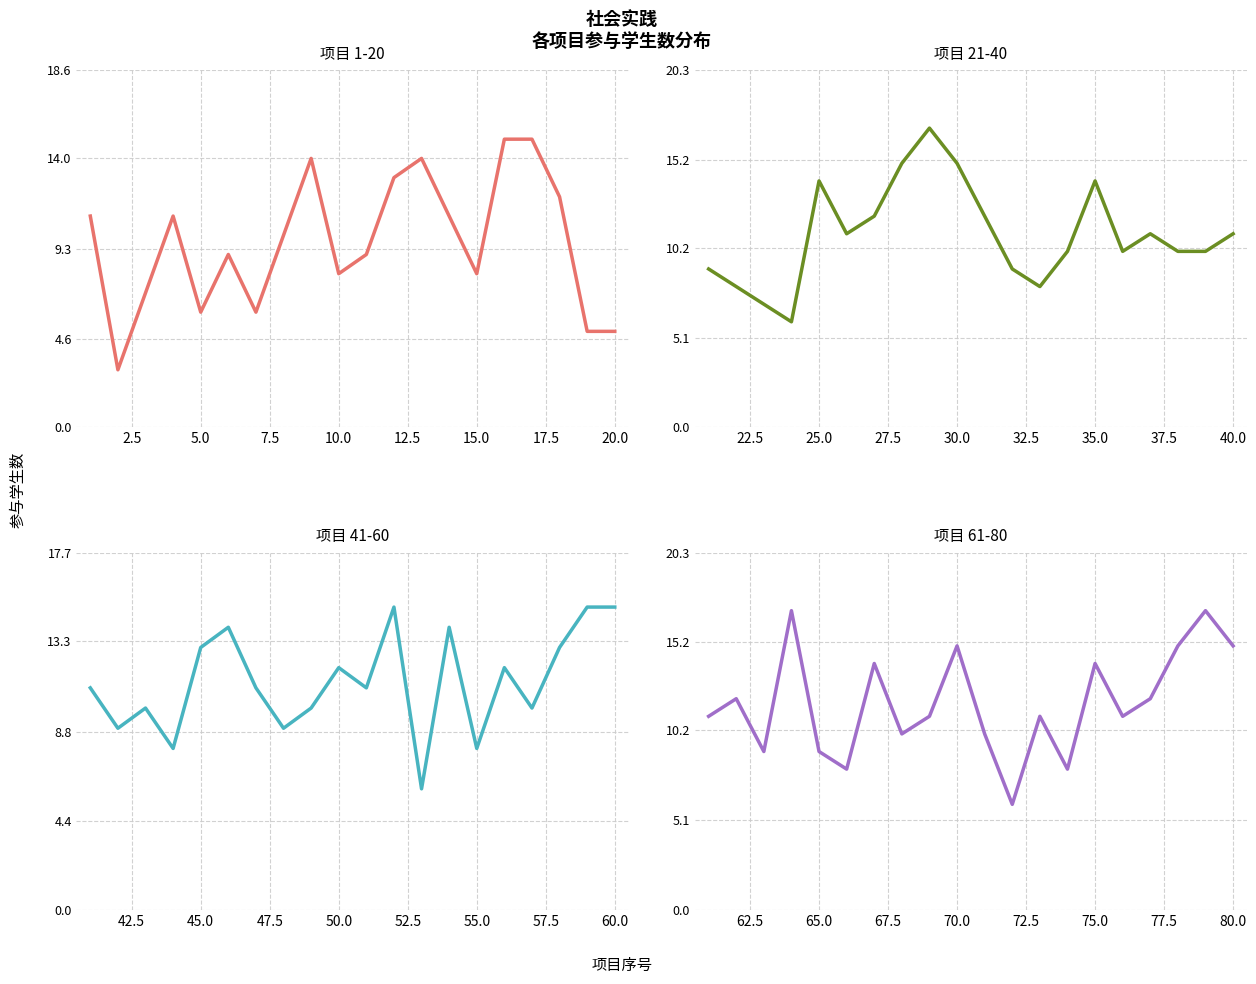

How many series are shown in this chart?

4